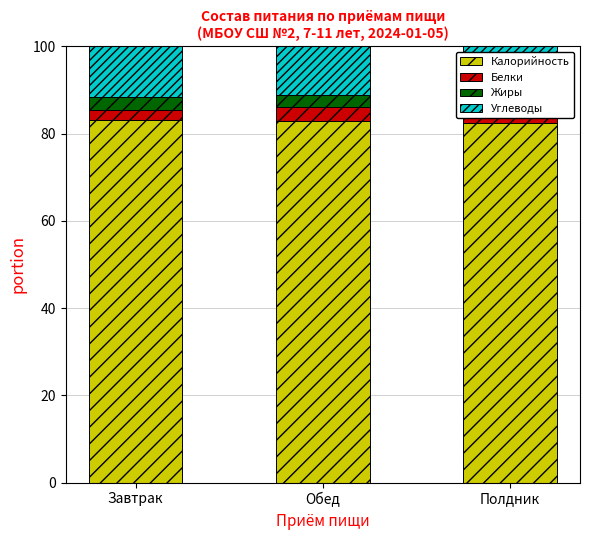

How many series are shown in this chart?

4